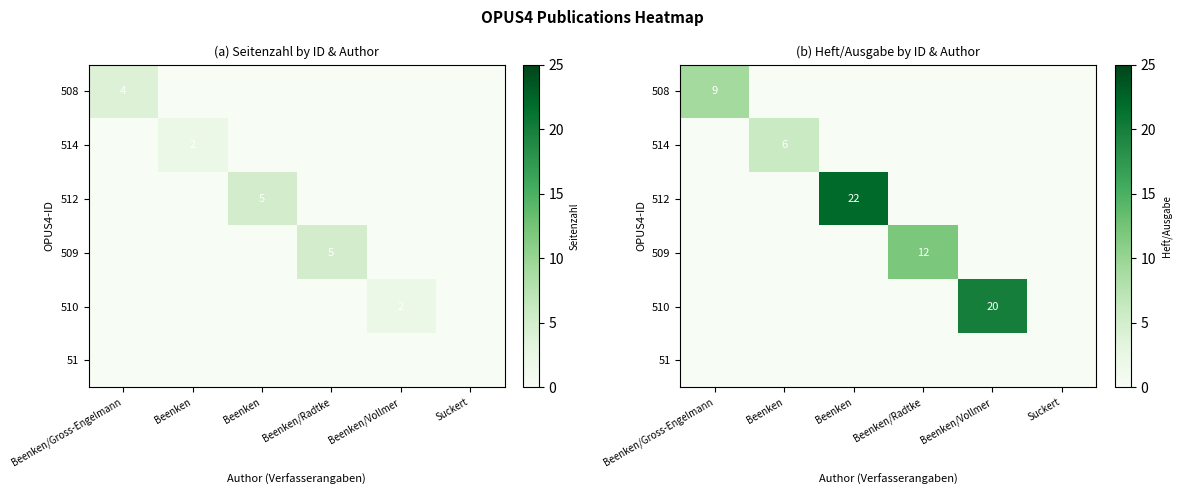

At which label does 512 reach its minimum?

Beenken/Gross-Engelmann